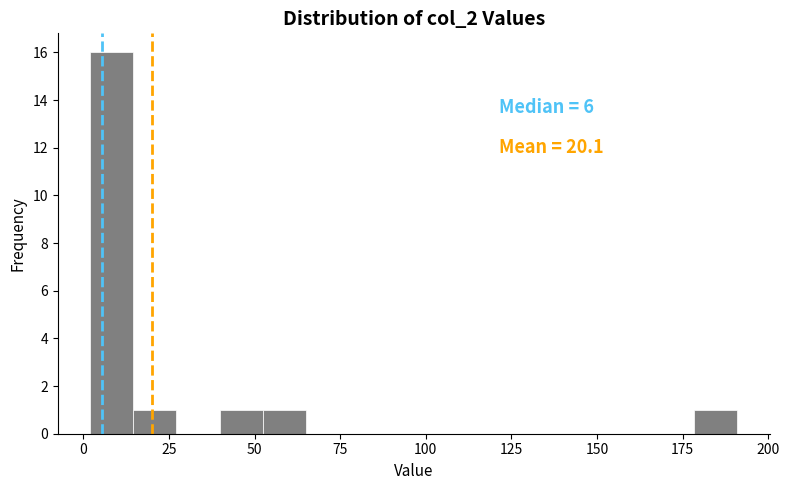

Around what value on the x-axis is the tallest bar? Give the approximate position of its centre, as read against the axis.

10